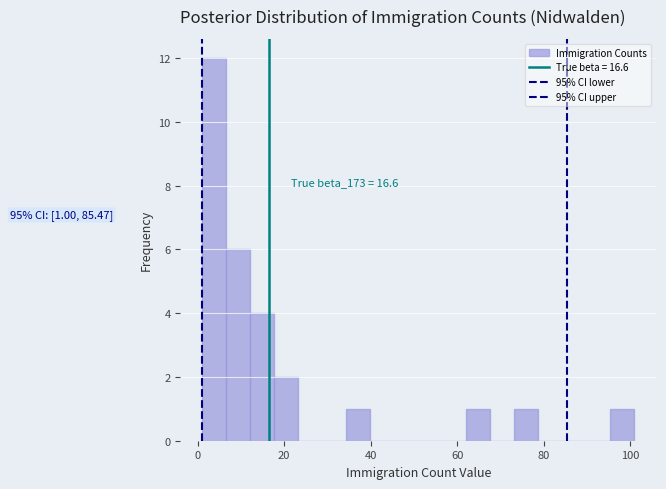

Read against the x-axis, roughly where is the centre of the tallest bar?

4